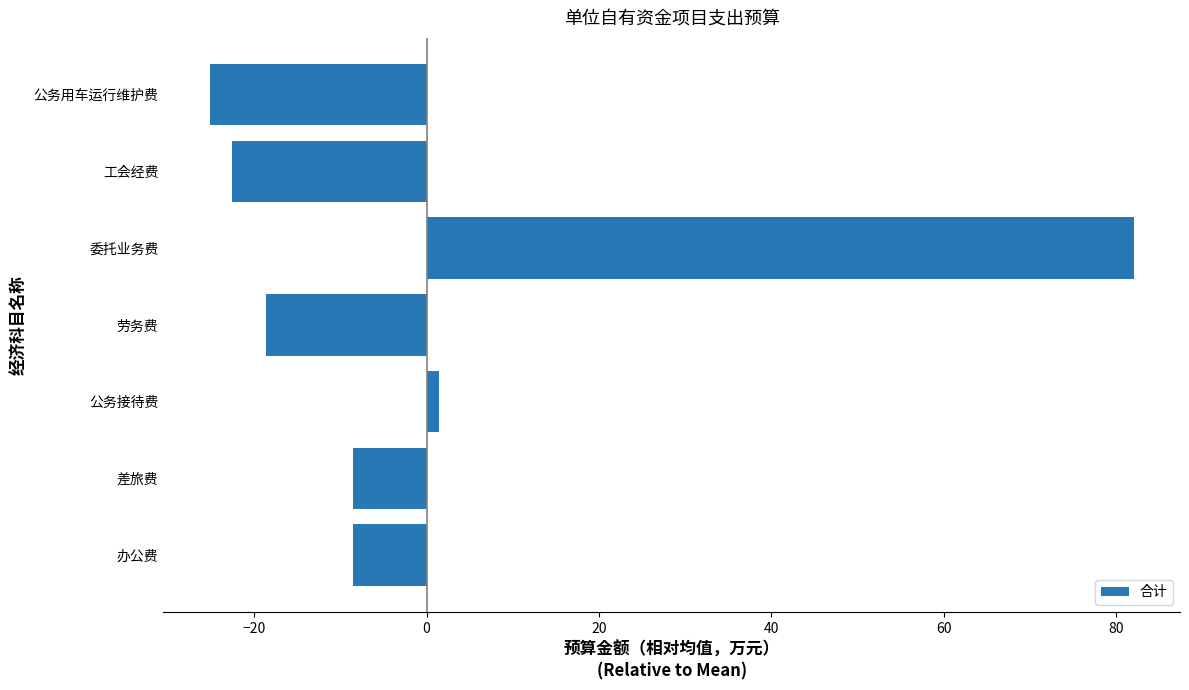

What is the change in value from 劳务费 to 工会经费?

-4.0